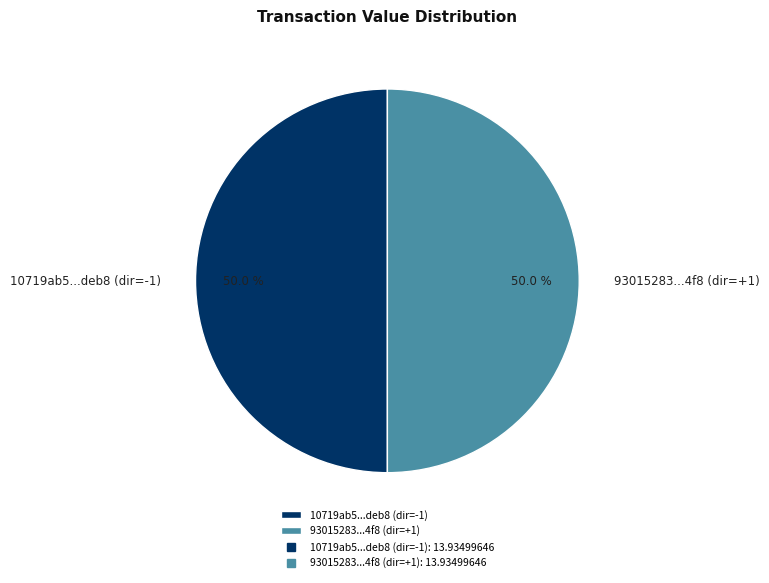

What is the ratio of the value at 10719ab5...deb8 (dir=-1) to the value at 93015283...4f8 (dir=+1)?

1.0